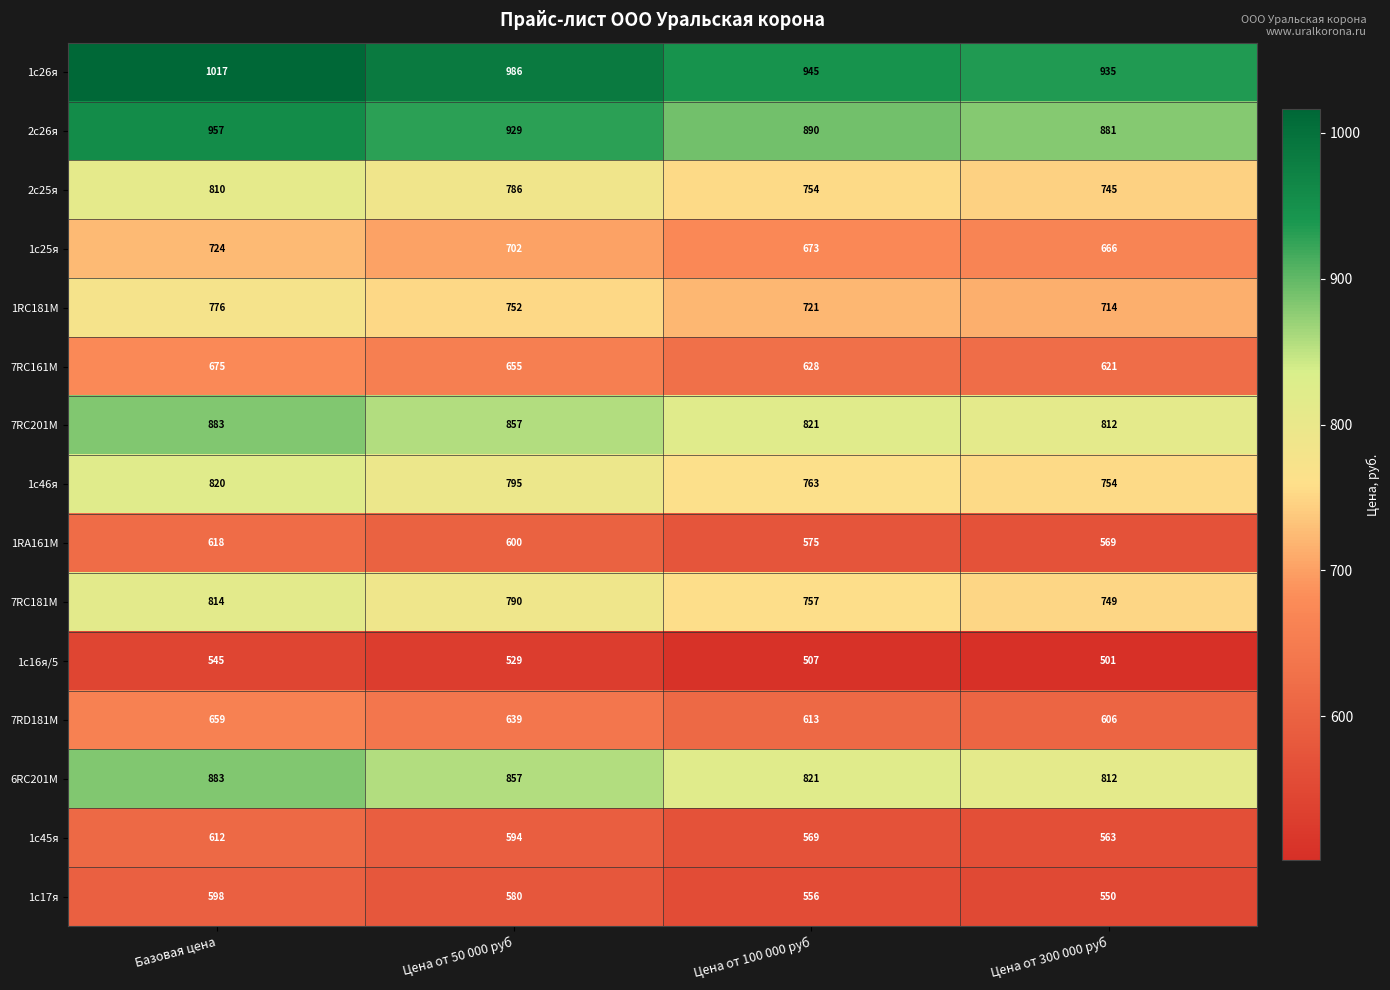

The 1RC181M series shows 237 at Цена от 100 000 руб. True or false?

False